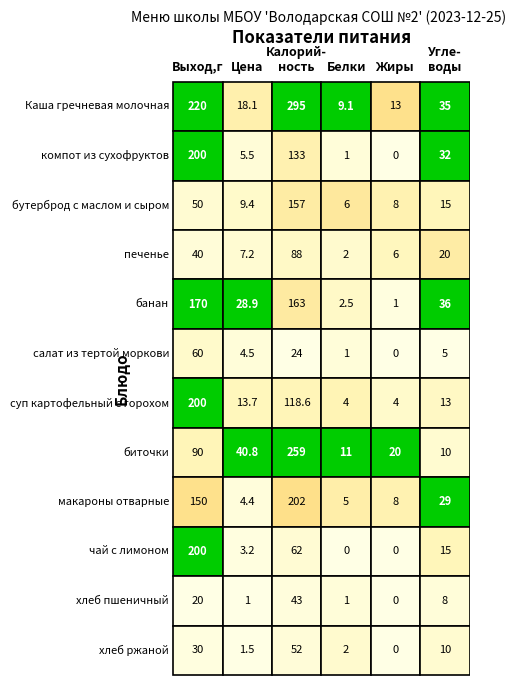

Where is суп картофельный с горохом nearest to the value 102?

2